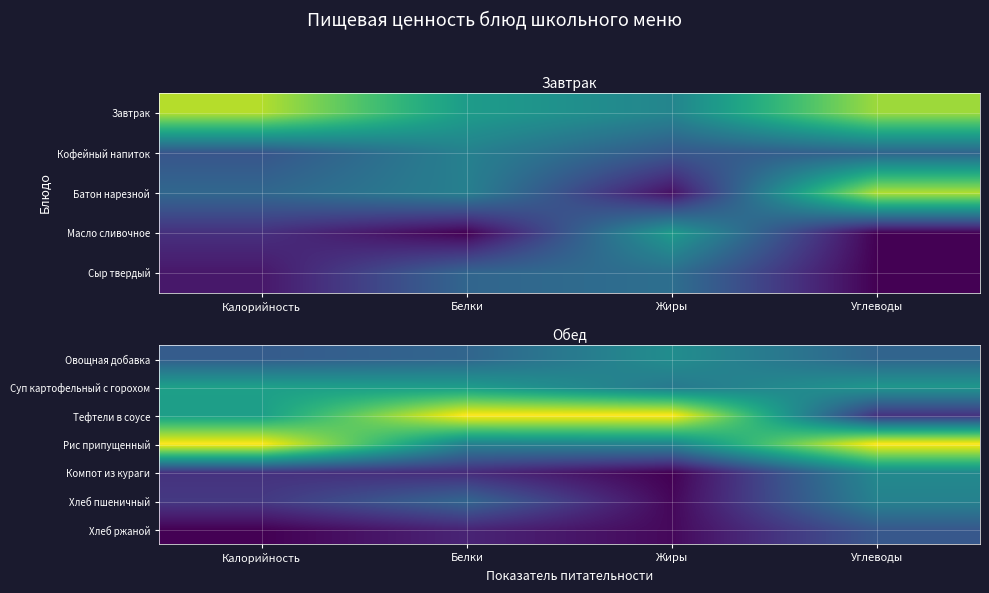

Between Белки and Углеводы, which is larger?

Белки